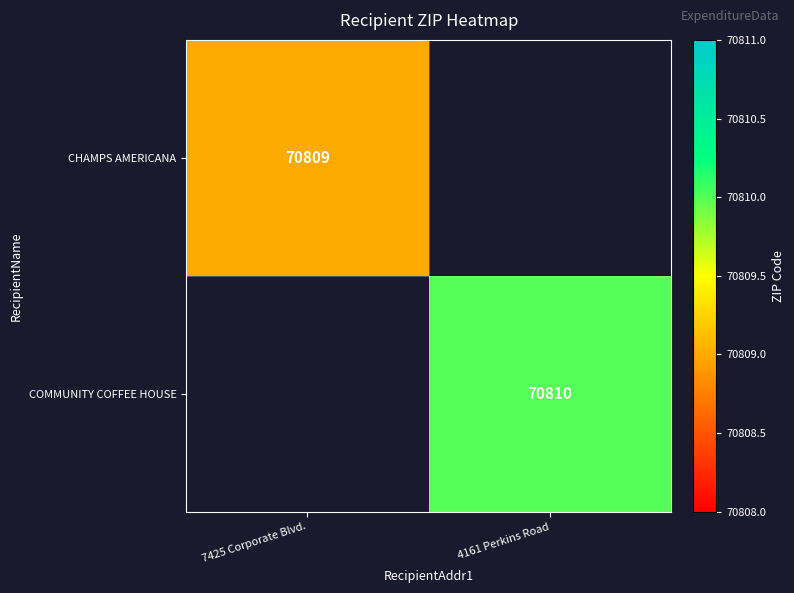

The value of COMMUNITY COFFEE HOUSE at 4161 Perkins Road is 45326. True or false?

False